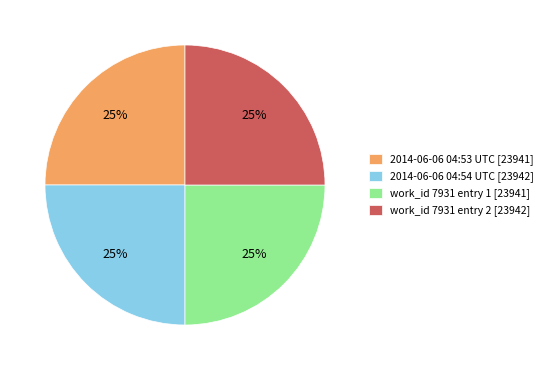

Approximately how many times larger is the value at 2014-06-06 04:54 UTC [23942] compared to 2014-06-06 04:53 UTC [23941]?

1.0